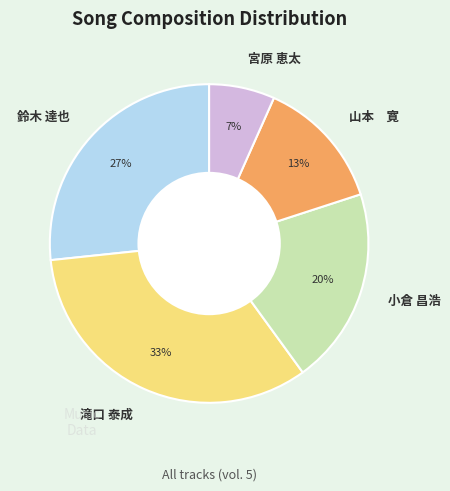

How many segments does this pie chart have?

5